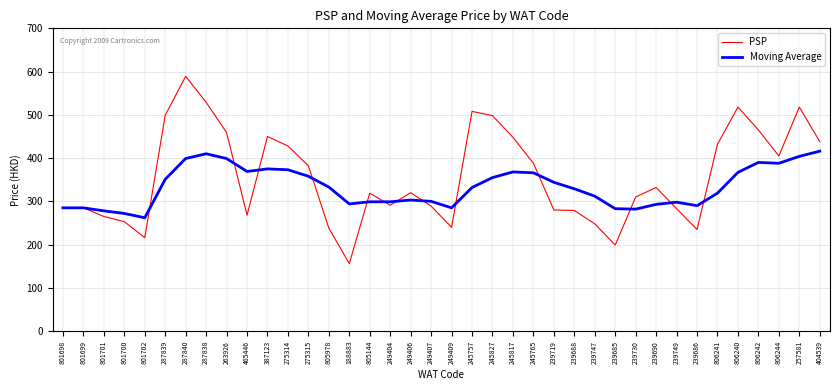

What is the average value of the PSP series?

356